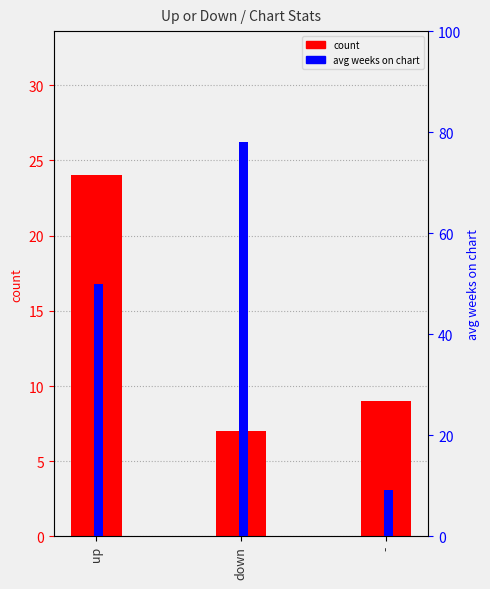

What is the value of the avg weeks on chart (percentile) bar at the 1st from the left?

50.0